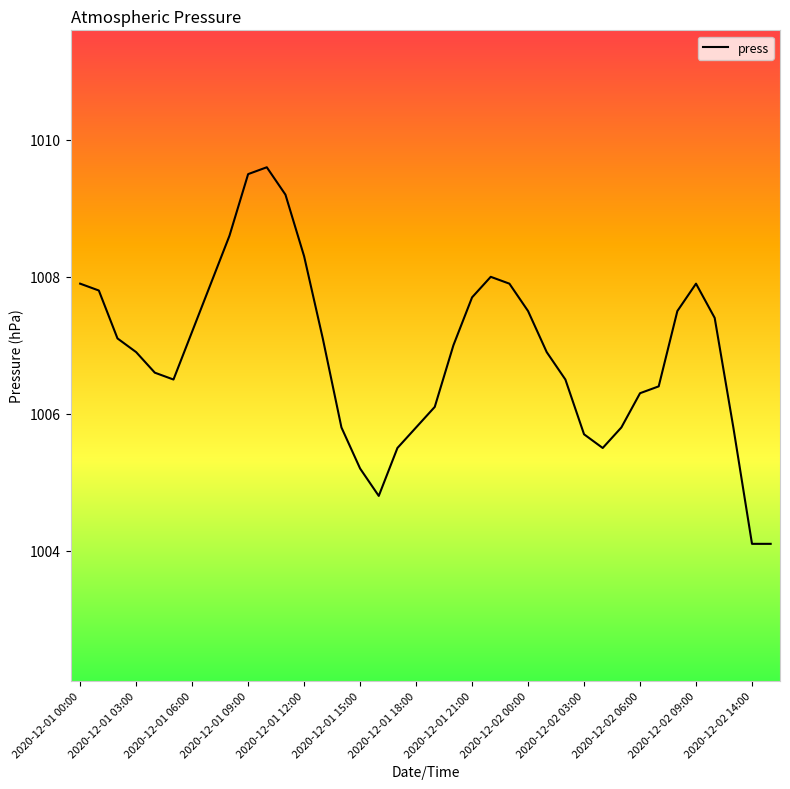

What is the difference between the maximum and minimum values?

5.5